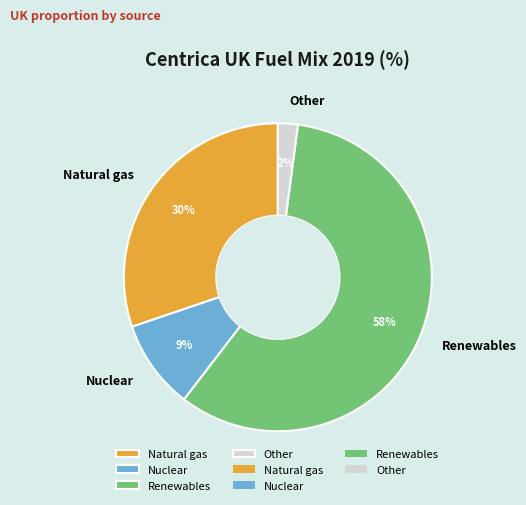

To the nearest percent, what is the combined percentage of Natural gas and Other?

32%